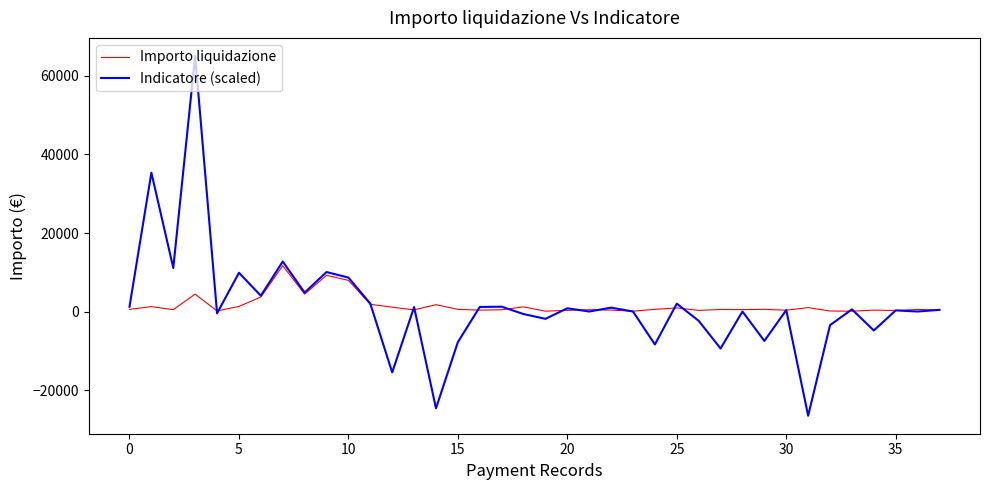

List the series in order of their peak value, highest first.

Indicatore (scaled), Importo liquidazione